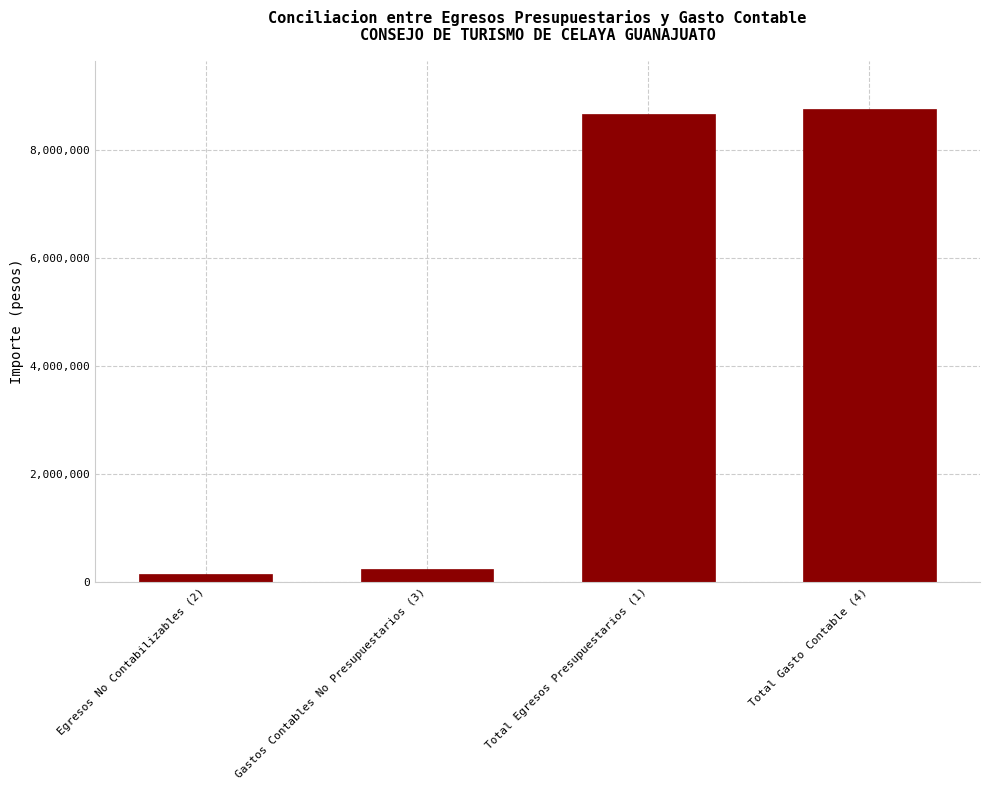

Reading right to left, transcribe all the data shown in this chart.

Total Gasto Contable (4)=8774993.0	Total Egresos Presupuestarios (1)=8678750.1	Gastos Contables No Presupuestarios (3)=239277.0	Egresos No Contabilizables (2)=143034.1